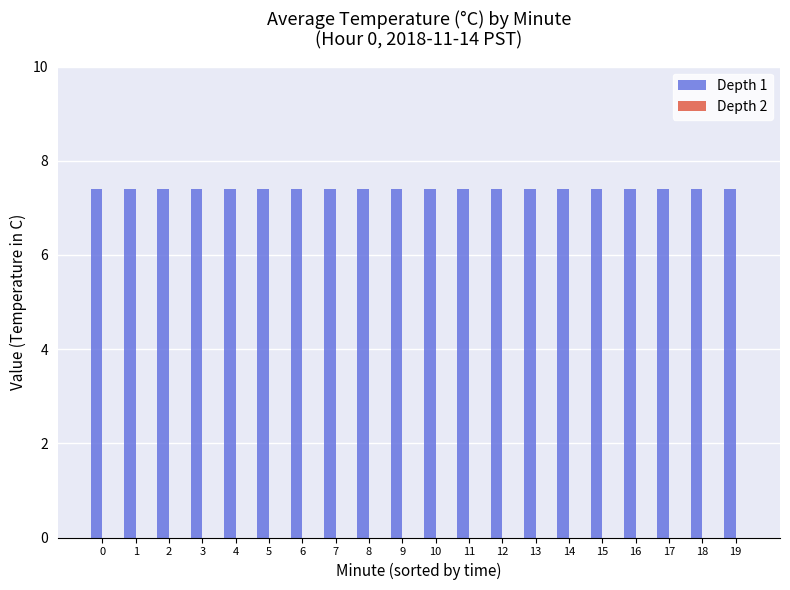

Which has a higher value, 4 or 13?

4